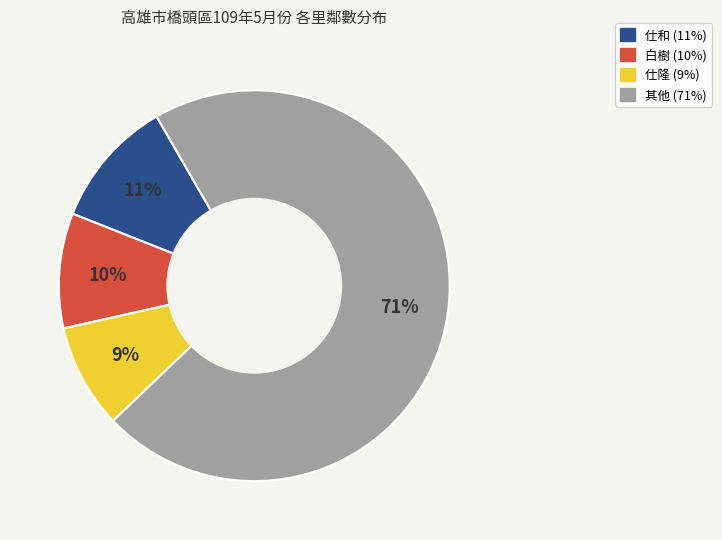

To the nearest percent, what is the average slice percentage?

25%